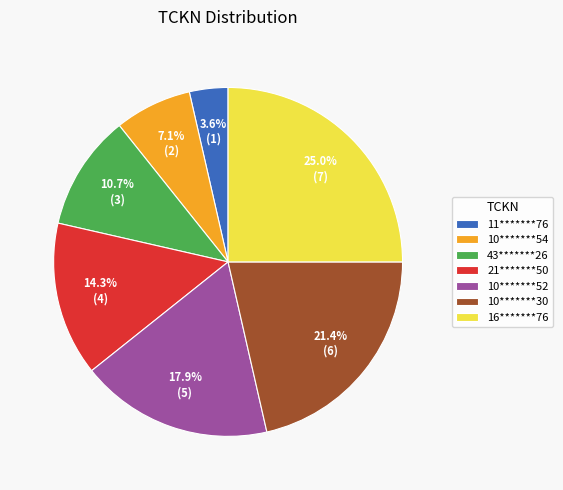

To the nearest percent, what is the average slice percentage?

14%